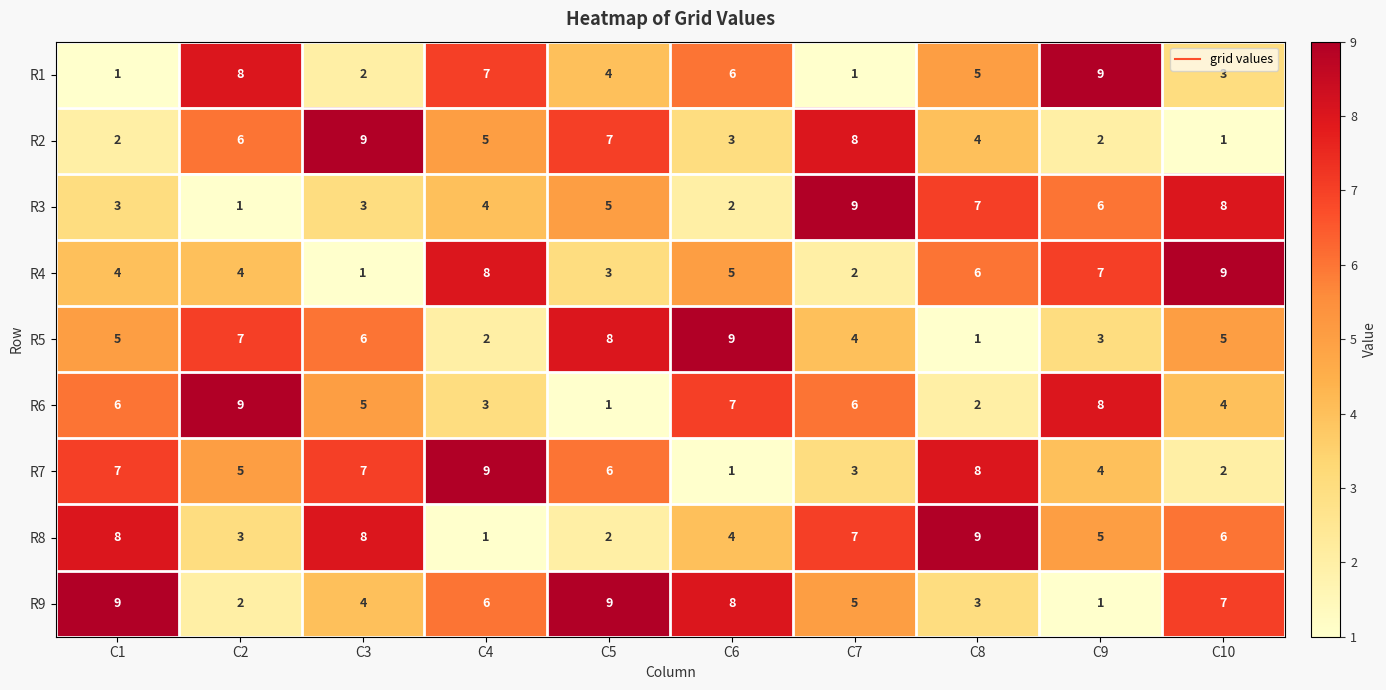

What is the maximum value for R6?

9